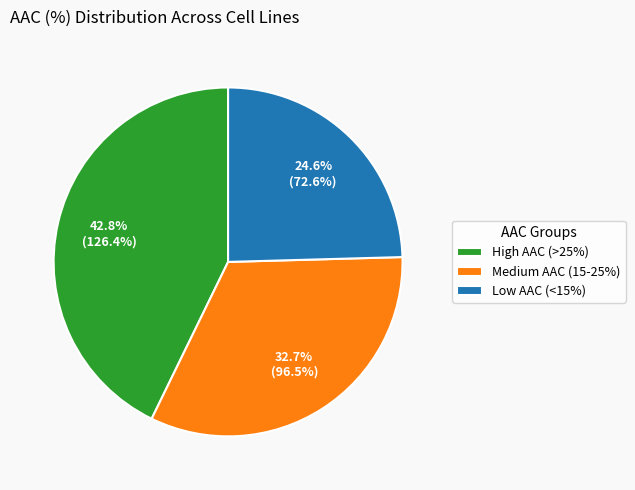

Approximately how many times larger is the value at Low AAC (<15%) compared to High AAC (>25%)?

0.6